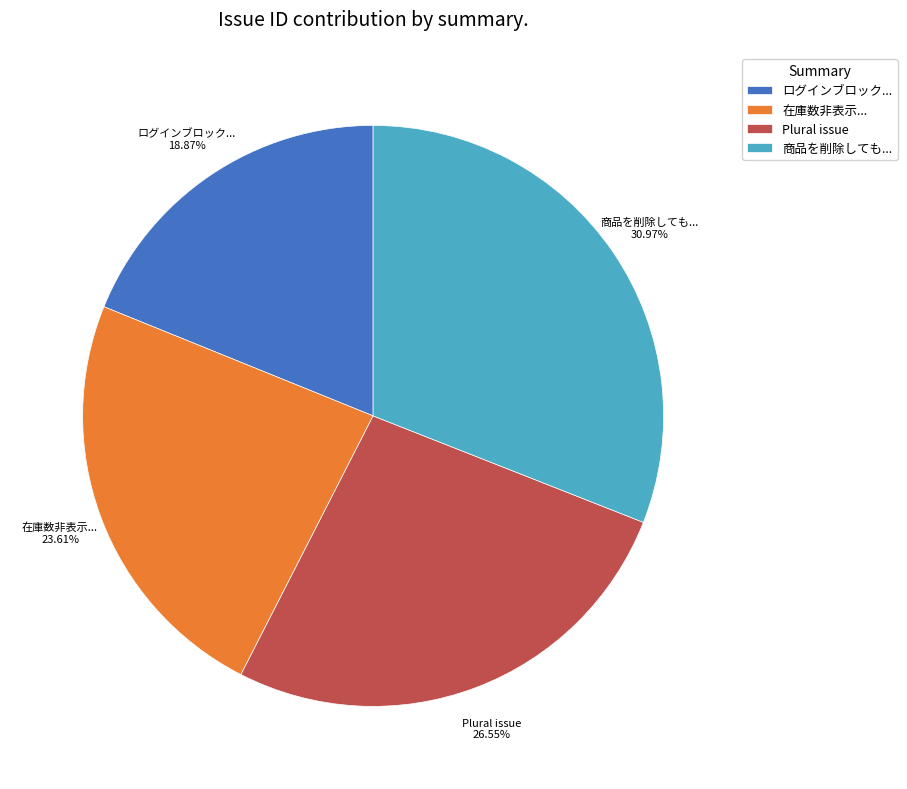

Combined, do 在庫数非表示... and 商品を削除しても... account for over 50%?

Yes